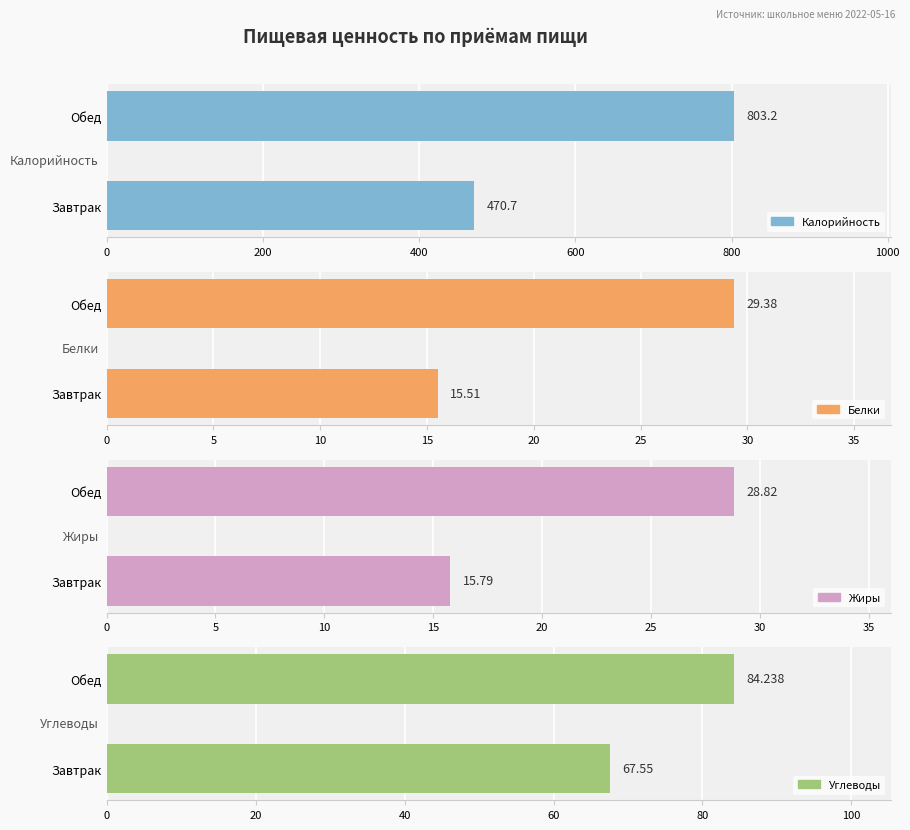

How many values in the Калорийность series are below 803?

1